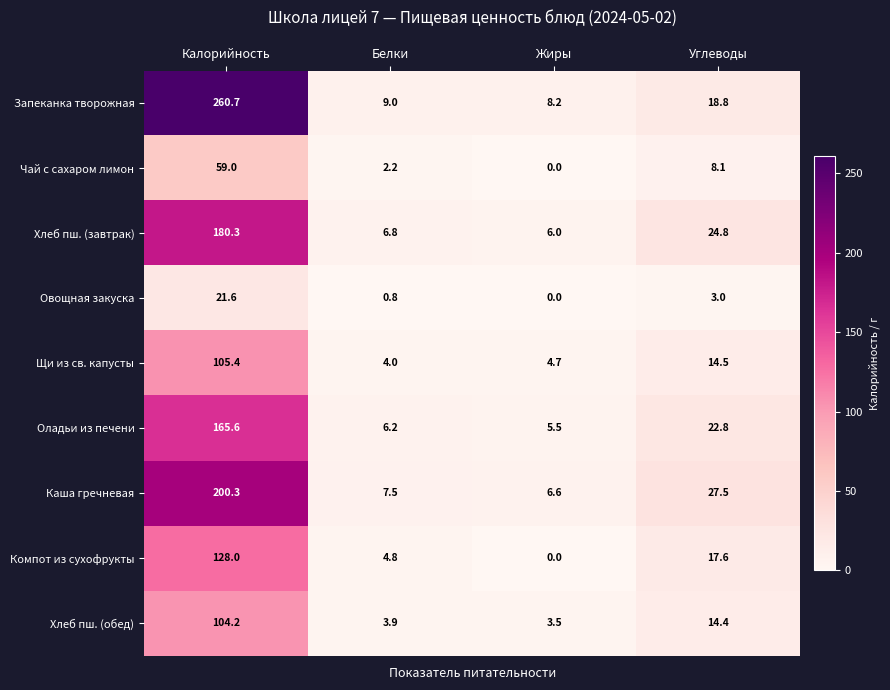

How many positive values does the Чай с сахаром лимон series have?

3